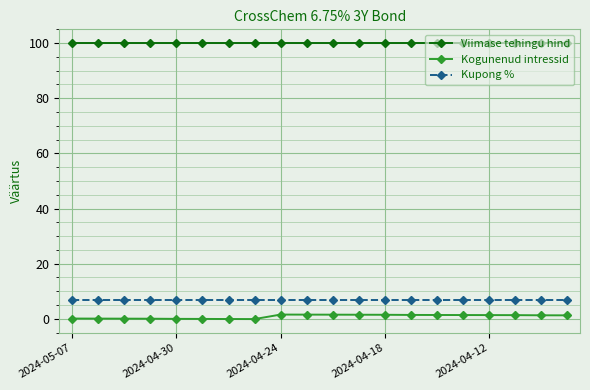

At how many categories does at least one series exceed 31?

20